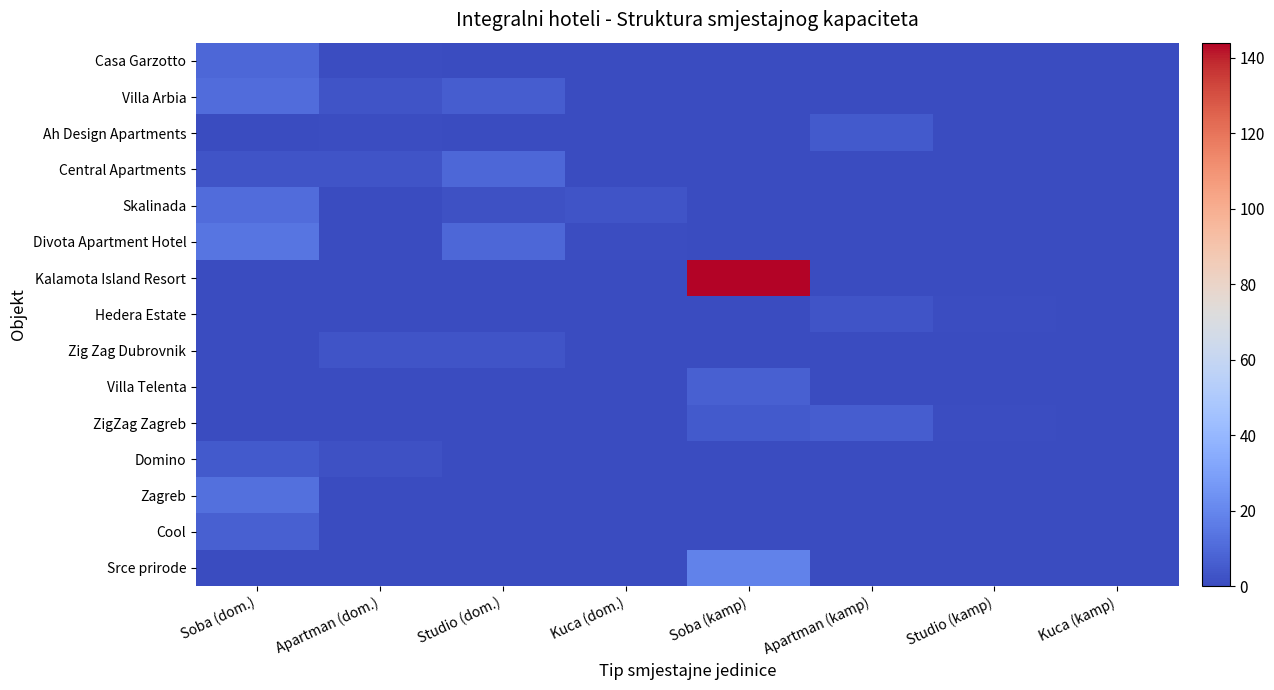

Reading left to right, list all the values displayed in this chart.

Casa Garzotto: Soba (dom.)=9	Apartman (dom.)=1	Studio (dom.)=0	Kuca (dom.)=0	Soba (kamp)=0	Apartman (kamp)=0	Studio (kamp)=0	Kuca (kamp)=0
Villa Arbia: Soba (dom.)=11	Apartman (dom.)=3	Studio (dom.)=6	Kuca (dom.)=0	Soba (kamp)=0	Apartman (kamp)=0	Studio (kamp)=0	Kuca (kamp)=0
Ah Design Apartments: Soba (dom.)=0	Apartman (dom.)=1	Studio (dom.)=0	Kuca (dom.)=0	Soba (kamp)=0	Apartman (kamp)=5	Studio (kamp)=0	Kuca (kamp)=0
Central Apartments: Soba (dom.)=3	Apartman (dom.)=3	Studio (dom.)=9	Kuca (dom.)=0	Soba (kamp)=0	Apartman (kamp)=0	Studio (kamp)=0	Kuca (kamp)=0
Skalinada: Soba (dom.)=11	Apartman (dom.)=0	Studio (dom.)=2	Kuca (dom.)=3	Soba (kamp)=0	Apartman (kamp)=0	Studio (kamp)=0	Kuca (kamp)=0
Divota Apartment Hotel: Soba (dom.)=14	Apartman (dom.)=0	Studio (dom.)=9	Kuca (dom.)=1	Soba (kamp)=0	Apartman (kamp)=0	Studio (kamp)=0	Kuca (kamp)=0
Kalamota Island Resort: Soba (dom.)=0	Apartman (dom.)=0	Studio (dom.)=0	Kuca (dom.)=0	Soba (kamp)=144	Apartman (kamp)=0	Studio (kamp)=0	Kuca (kamp)=0
Hedera Estate: Soba (dom.)=0	Apartman (dom.)=0	Studio (dom.)=0	Kuca (dom.)=0	Soba (kamp)=0	Apartman (kamp)=3	Studio (kamp)=1	Kuca (kamp)=0
Zig Zag Dubrovnik: Soba (dom.)=0	Apartman (dom.)=3	Studio (dom.)=3	Kuca (dom.)=0	Soba (kamp)=0	Apartman (kamp)=0	Studio (kamp)=0	Kuca (kamp)=0
Villa Telenta: Soba (dom.)=0	Apartman (dom.)=0	Studio (dom.)=0	Kuca (dom.)=0	Soba (kamp)=7	Apartman (kamp)=0	Studio (kamp)=0	Kuca (kamp)=0
ZigZag Zagreb: Soba (dom.)=0	Apartman (dom.)=0	Studio (dom.)=0	Kuca (dom.)=0	Soba (kamp)=5	Apartman (kamp)=6	Studio (kamp)=1	Kuca (kamp)=0
Domino: Soba (dom.)=5	Apartman (dom.)=2	Studio (dom.)=0	Kuca (dom.)=0	Soba (kamp)=0	Apartman (kamp)=0	Studio (kamp)=0	Kuca (kamp)=0
Zagreb: Soba (dom.)=12	Apartman (dom.)=0	Studio (dom.)=0	Kuca (dom.)=0	Soba (kamp)=0	Apartman (kamp)=0	Studio (kamp)=0	Kuca (kamp)=0
Cool: Soba (dom.)=7	Apartman (dom.)=0	Studio (dom.)=0	Kuca (dom.)=0	Soba (kamp)=0	Apartman (kamp)=0	Studio (kamp)=0	Kuca (kamp)=0
Srce prirode: Soba (dom.)=0	Apartman (dom.)=0	Studio (dom.)=0	Kuca (dom.)=0	Soba (kamp)=18	Apartman (kamp)=0	Studio (kamp)=0	Kuca (kamp)=0